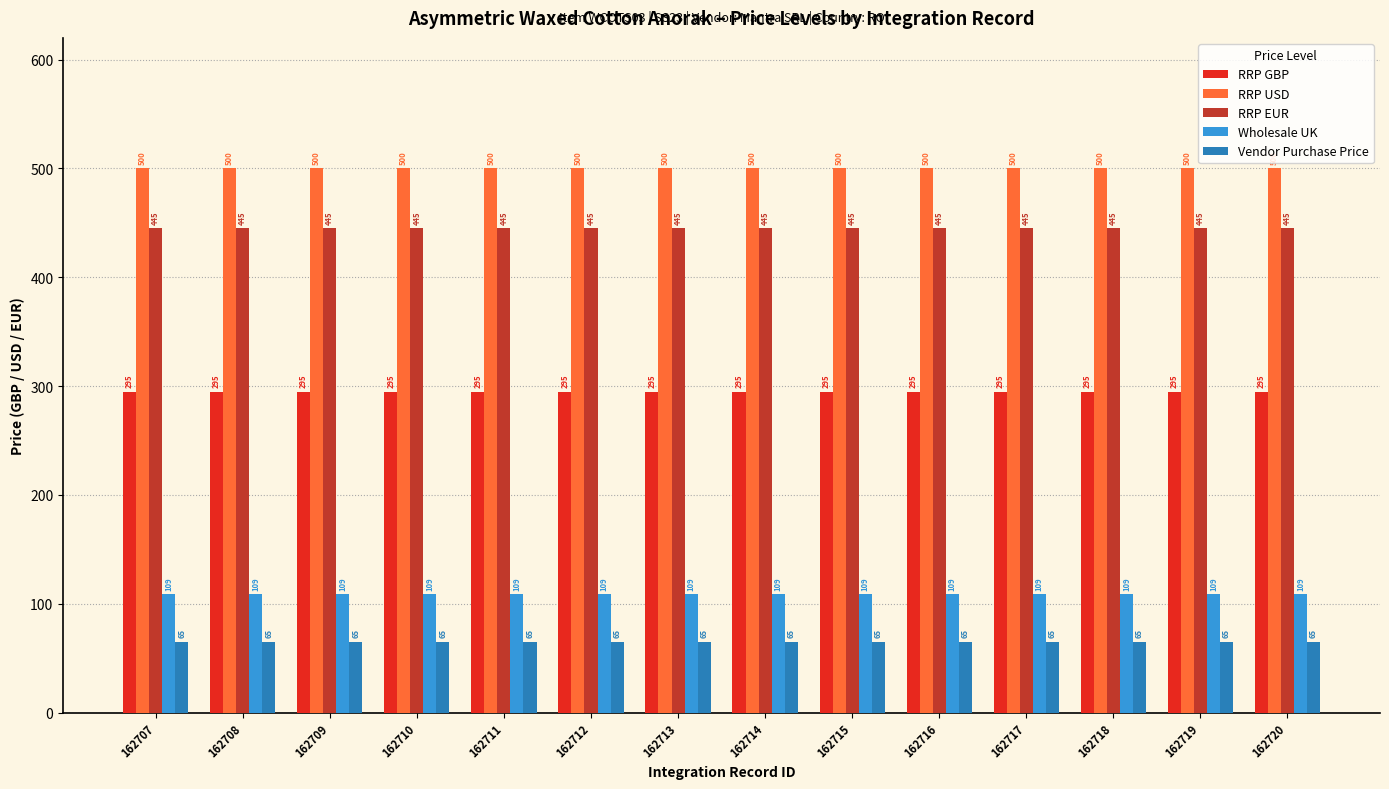

What are all the series names shown in the legend?

RRP GBP, RRP USD, RRP EUR, Wholesale UK, Vendor Purchase Price